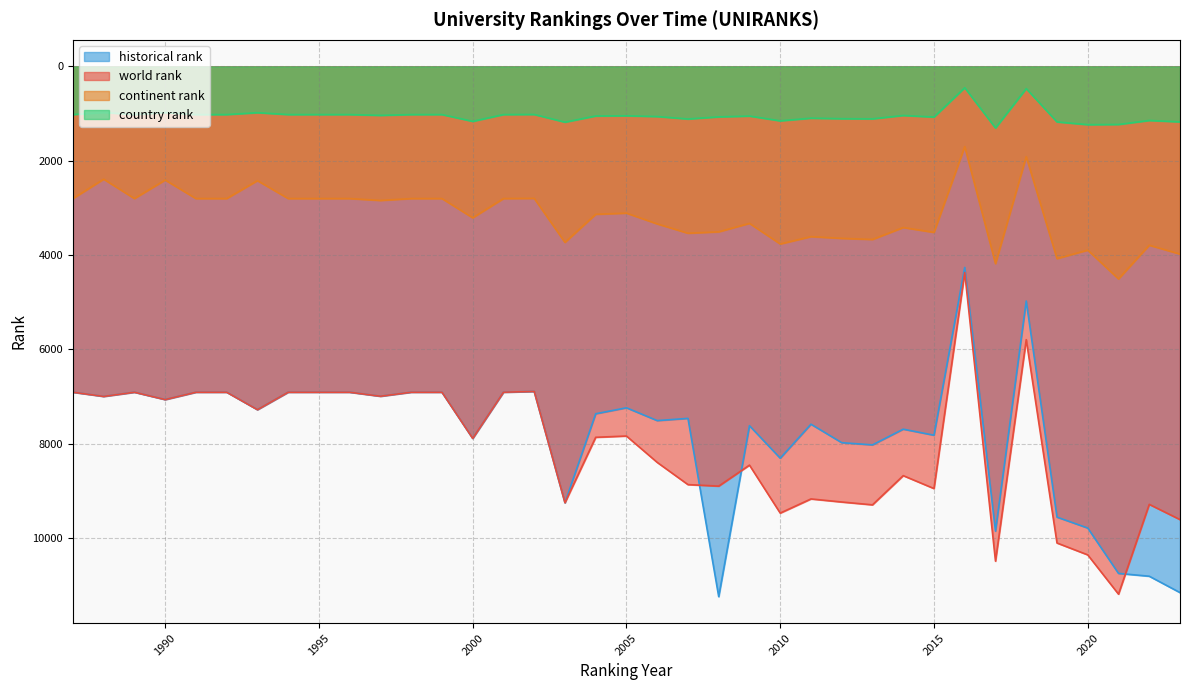

What is the difference between the highest and lowest values at 2010?

8317.0